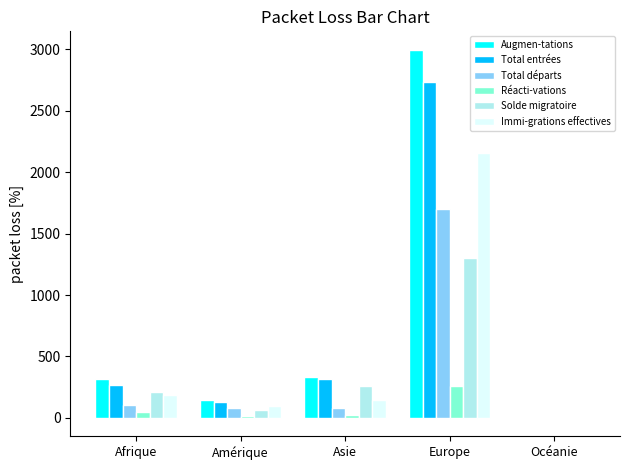

Is it true that Augmen-tations equals 2998 at Europe?

True